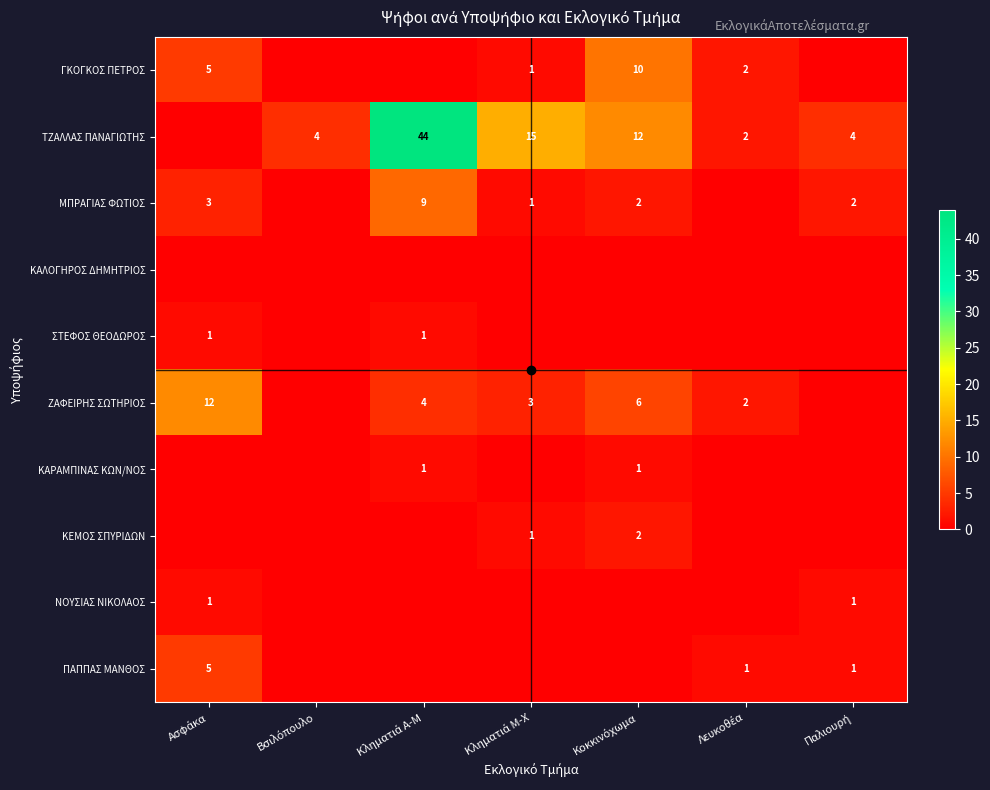

True or false: ΖΑΦΕΙΡΗΣ ΣΩΤΗΡΙΟΣ has a value of 1 at Κληματιά Μ-Χ.

False